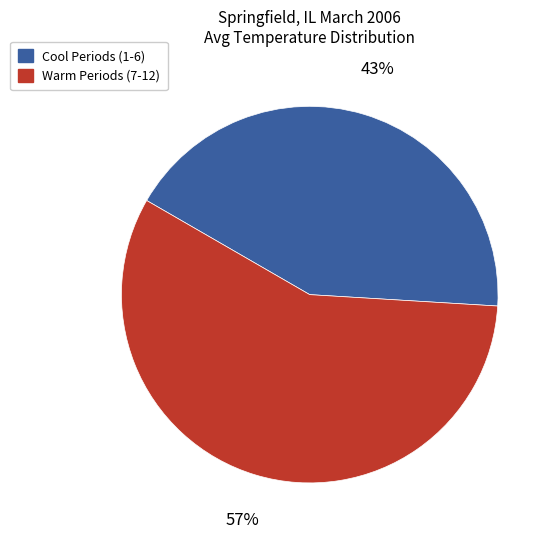

How many slices are in this pie chart?

2